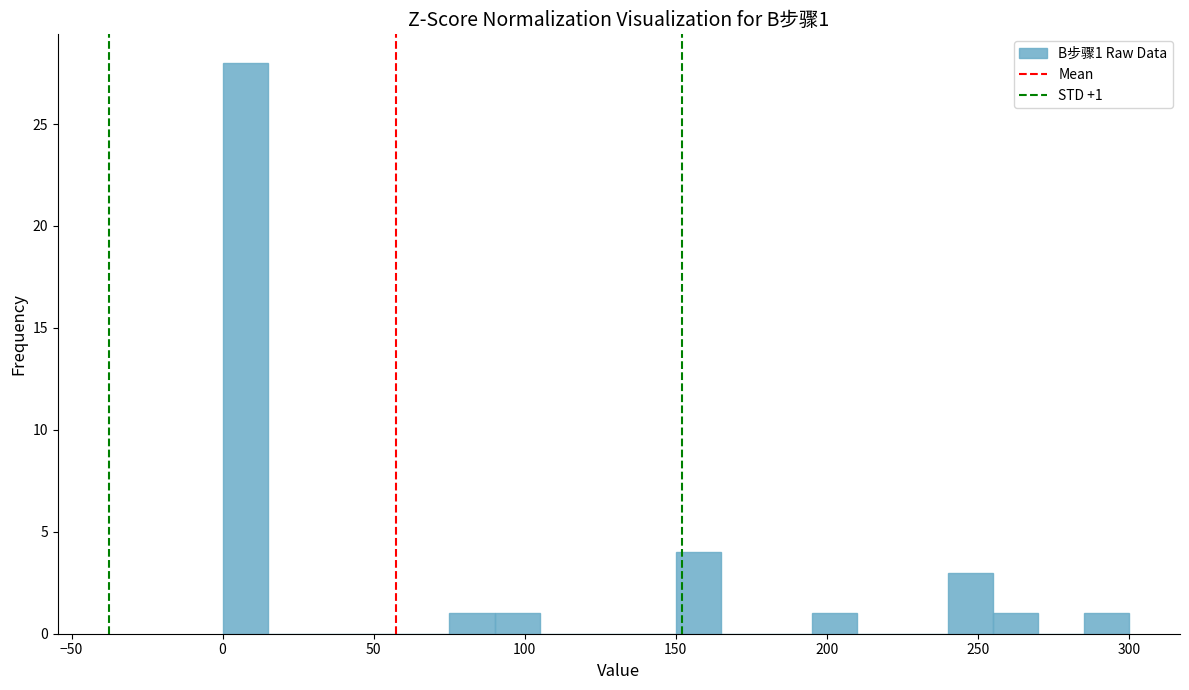

Read against the x-axis, roughly where is the centre of the tallest bar?

10